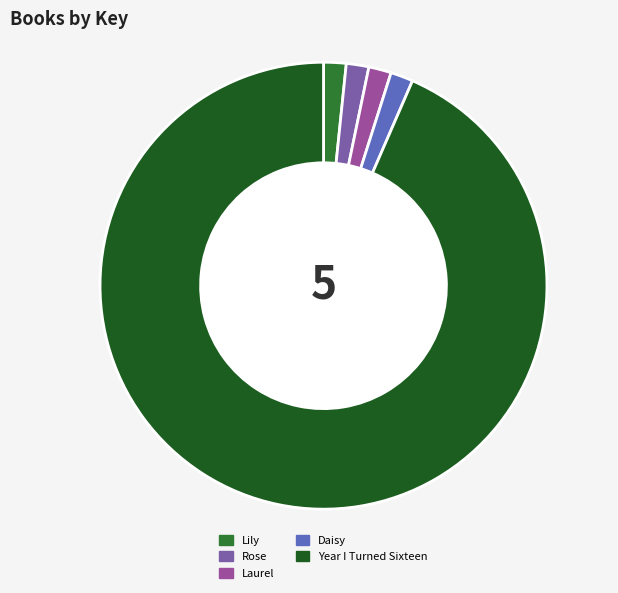

What is the majority slice?

Year I Turned Sixteen